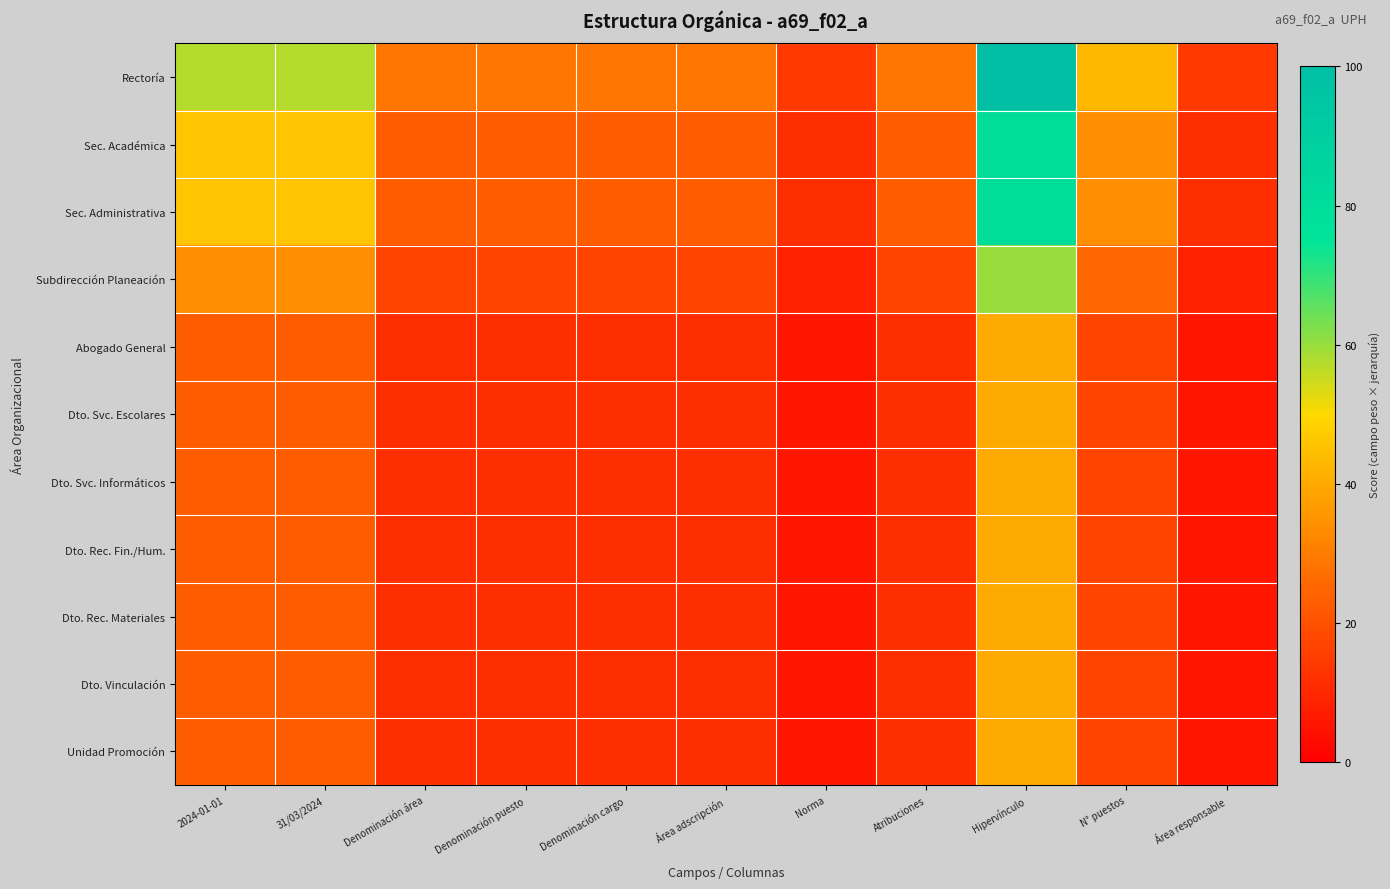

Reading left to right, extract all data points from this chart.

Rectoría: 2024-01-01=57.1	31/03/2024=57.1	Denominación área=28.6	Denominación puesto=28.6	Denominación cargo=28.6	Área adscripción=28.6	Norma=14.3	Atribuciones=28.6	Hipervínculo=100.0	N° puestos=42.9	Área responsable=14.3
Sec. Académica: 2024-01-01=45.7	31/03/2024=45.7	Denominación área=22.9	Denominación puesto=22.9	Denominación cargo=22.9	Área adscripción=22.9	Norma=11.4	Atribuciones=22.9	Hipervínculo=80.0	N° puestos=34.3	Área responsable=11.4
Sec. Administrativa: 2024-01-01=45.7	31/03/2024=45.7	Denominación área=22.9	Denominación puesto=22.9	Denominación cargo=22.9	Área adscripción=22.9	Norma=11.4	Atribuciones=22.9	Hipervínculo=80.0	N° puestos=34.3	Área responsable=11.4
Subdirección Planeación: 2024-01-01=34.3	31/03/2024=34.3	Denominación área=17.1	Denominación puesto=17.1	Denominación cargo=17.1	Área adscripción=17.1	Norma=8.6	Atribuciones=17.1	Hipervínculo=60.0	N° puestos=25.7	Área responsable=8.6
Abogado General: 2024-01-01=22.9	31/03/2024=22.9	Denominación área=11.4	Denominación puesto=11.4	Denominación cargo=11.4	Área adscripción=11.4	Norma=5.7	Atribuciones=11.4	Hipervínculo=40.0	N° puestos=17.1	Área responsable=5.7
Dto. Svc. Escolares: 2024-01-01=22.9	31/03/2024=22.9	Denominación área=11.4	Denominación puesto=11.4	Denominación cargo=11.4	Área adscripción=11.4	Norma=5.7	Atribuciones=11.4	Hipervínculo=40.0	N° puestos=17.1	Área responsable=5.7
Dto. Svc. Informáticos: 2024-01-01=22.9	31/03/2024=22.9	Denominación área=11.4	Denominación puesto=11.4	Denominación cargo=11.4	Área adscripción=11.4	Norma=5.7	Atribuciones=11.4	Hipervínculo=40.0	N° puestos=17.1	Área responsable=5.7
Dto. Rec. Fin./Hum.: 2024-01-01=22.9	31/03/2024=22.9	Denominación área=11.4	Denominación puesto=11.4	Denominación cargo=11.4	Área adscripción=11.4	Norma=5.7	Atribuciones=11.4	Hipervínculo=40.0	N° puestos=17.1	Área responsable=5.7
Dto. Rec. Materiales: 2024-01-01=22.9	31/03/2024=22.9	Denominación área=11.4	Denominación puesto=11.4	Denominación cargo=11.4	Área adscripción=11.4	Norma=5.7	Atribuciones=11.4	Hipervínculo=40.0	N° puestos=17.1	Área responsable=5.7
Dto. Vinculación: 2024-01-01=22.9	31/03/2024=22.9	Denominación área=11.4	Denominación puesto=11.4	Denominación cargo=11.4	Área adscripción=11.4	Norma=5.7	Atribuciones=11.4	Hipervínculo=40.0	N° puestos=17.1	Área responsable=5.7
Unidad Promoción: 2024-01-01=22.9	31/03/2024=22.9	Denominación área=11.4	Denominación puesto=11.4	Denominación cargo=11.4	Área adscripción=11.4	Norma=5.7	Atribuciones=11.4	Hipervínculo=40.0	N° puestos=17.1	Área responsable=5.7